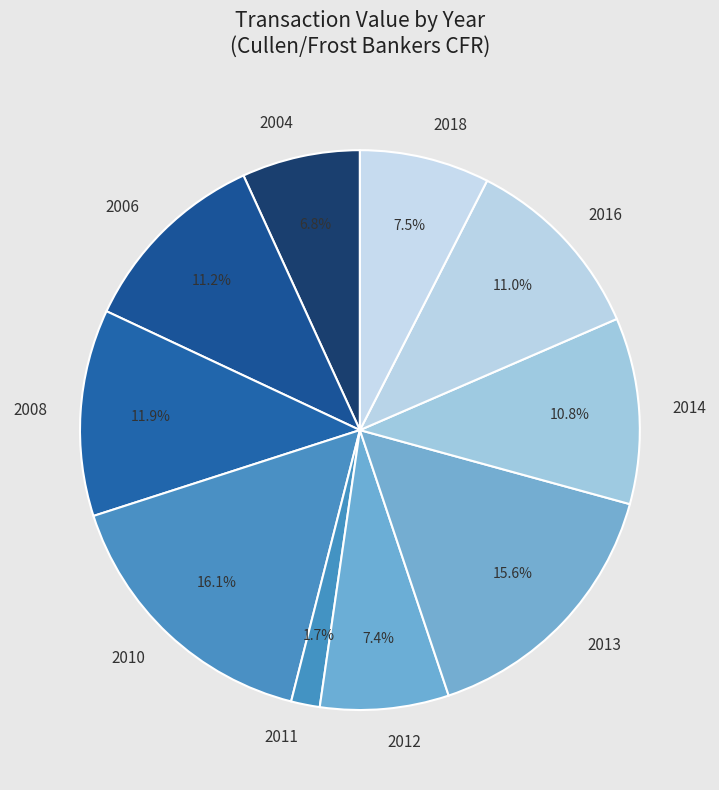

What is the smallest slice in the pie chart?

2011